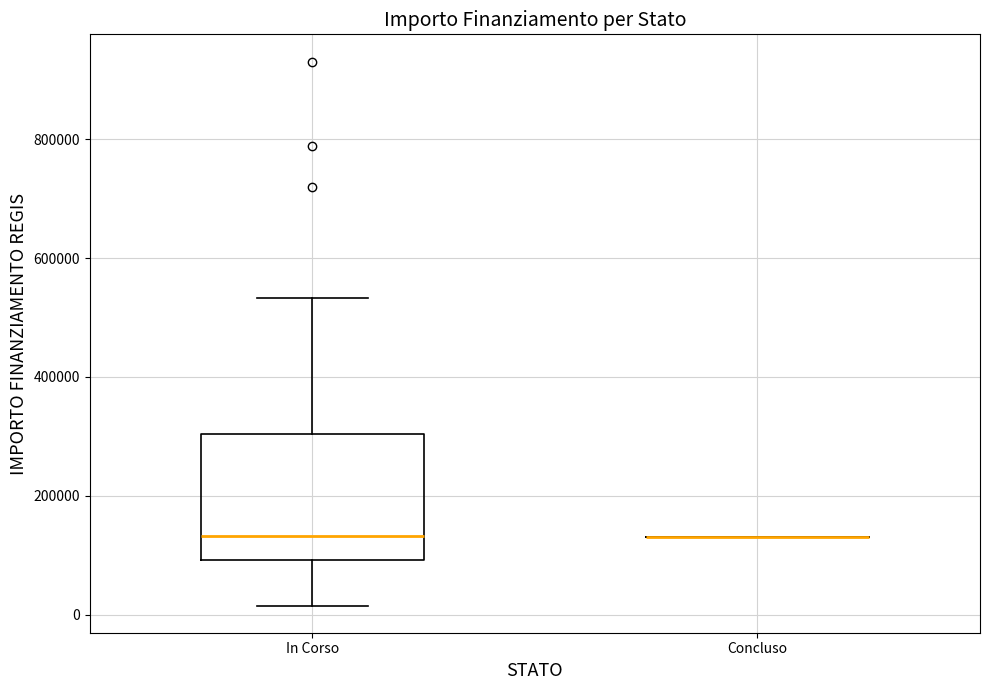

Reading left to right, transcribe this box plot: for each box, give where its median line is, the range the box spans, and where its two whiskers end, as read against the y-axis. The values are not printed on the chart, so give them approximately, as read against the axis.

In Corso: median 140000, box 100000 to 300000, whiskers 20000 to 540000
Concluso: box collapsed to a line at 140000, whiskers 140000 to 140000